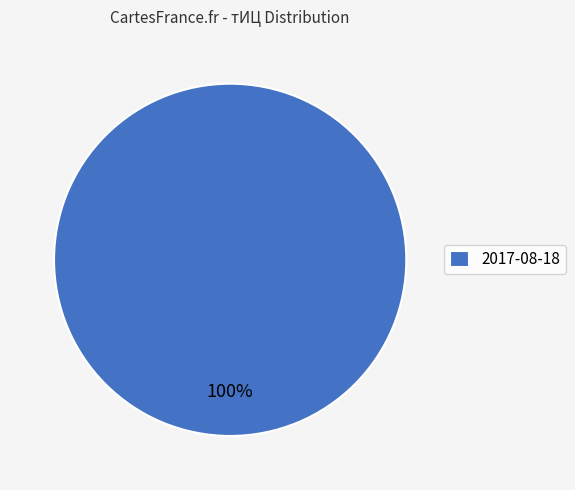

Count the number of slices in the pie.

1